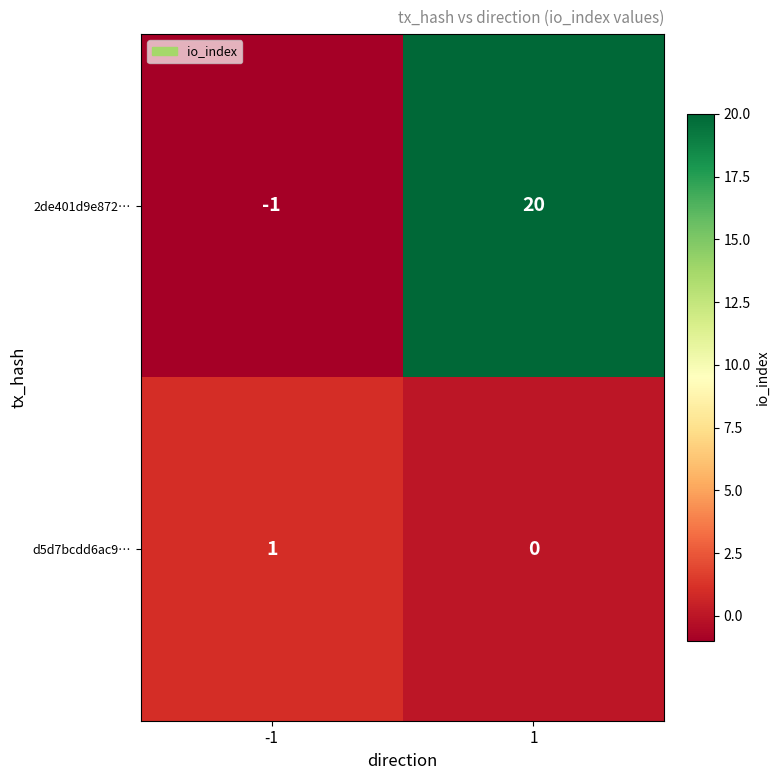

Reading right to left, extract all data points from this chart.

2de401d9e872…: 20	-1
d5d7bcdd6ac9…: 0	1